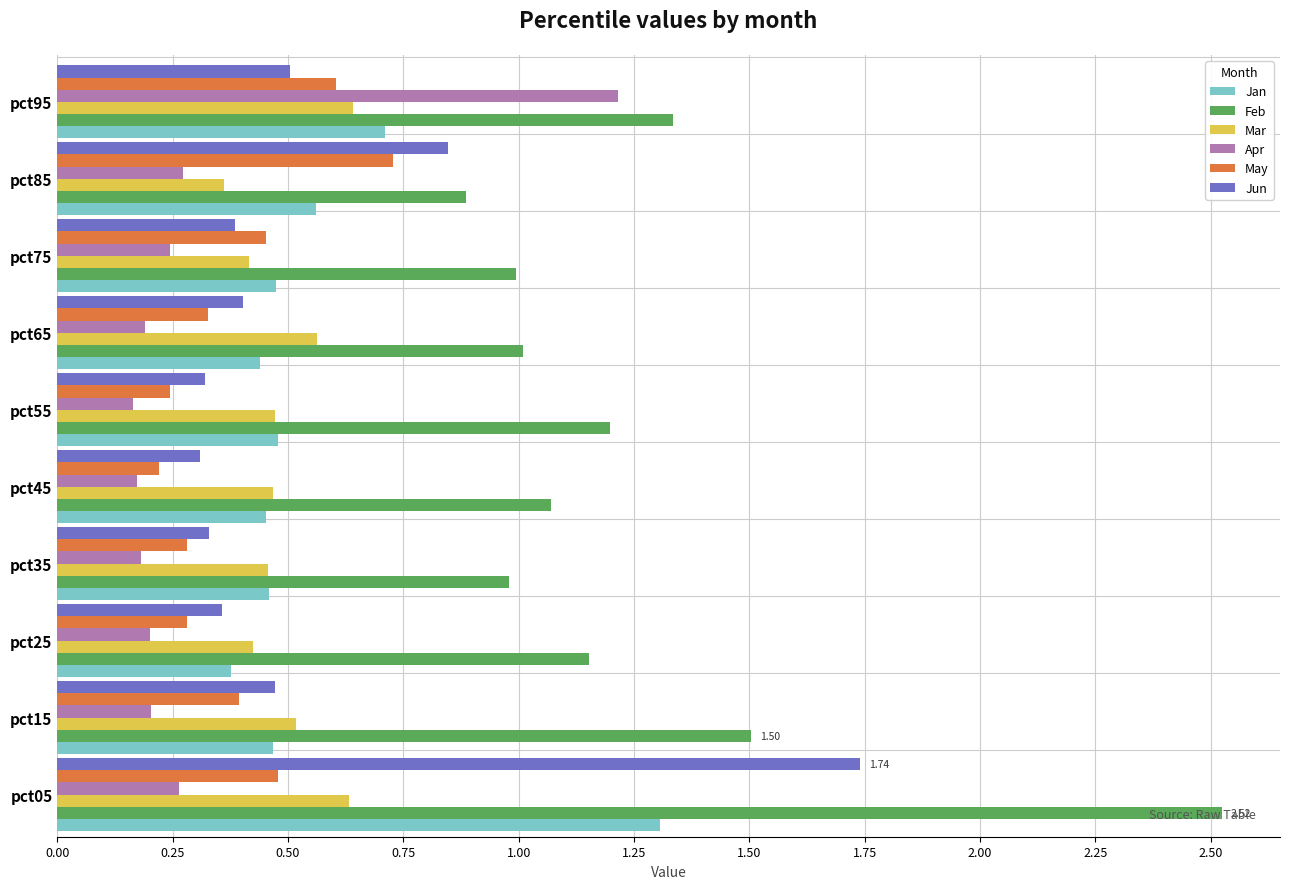

Which series has the largest range (max minus min)?

Feb